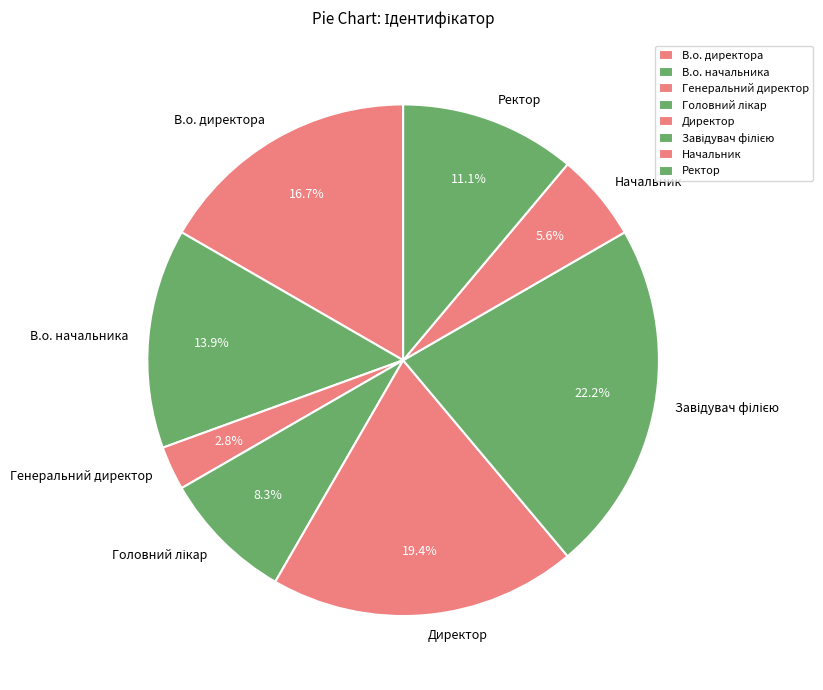

Is Ректор the majority of the pie?

No